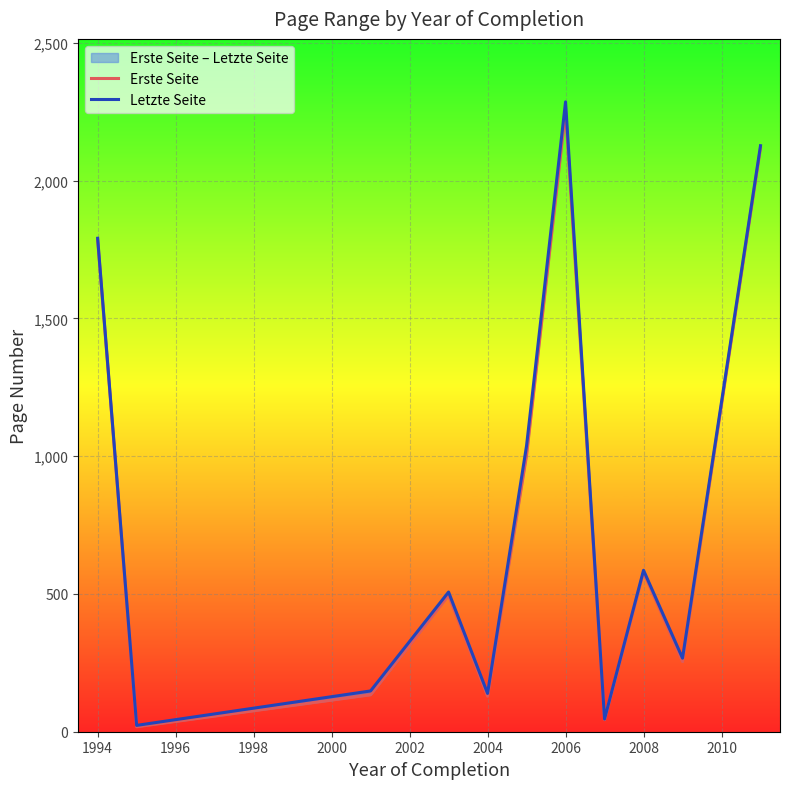

What is the value of the Letzte Seite point at the 6th from the left?

1038